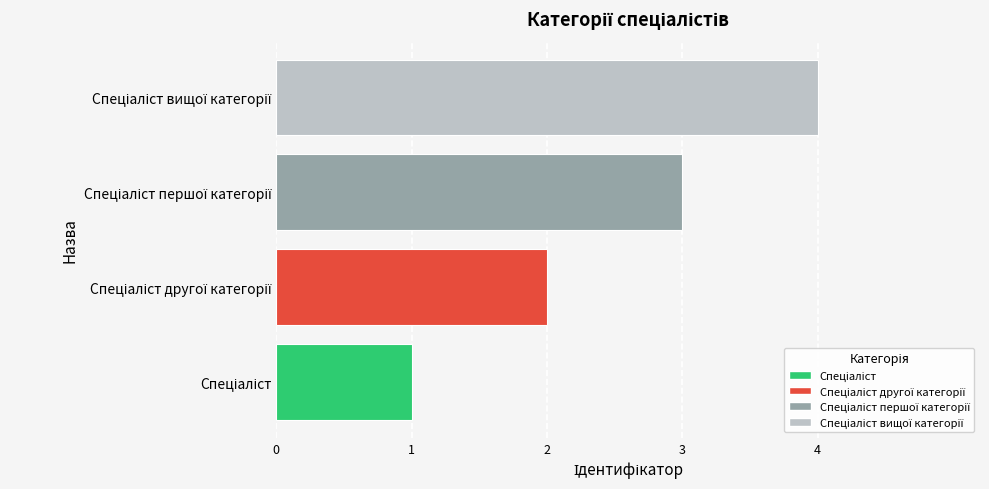

What is the difference between the maximum and minimum values?

3